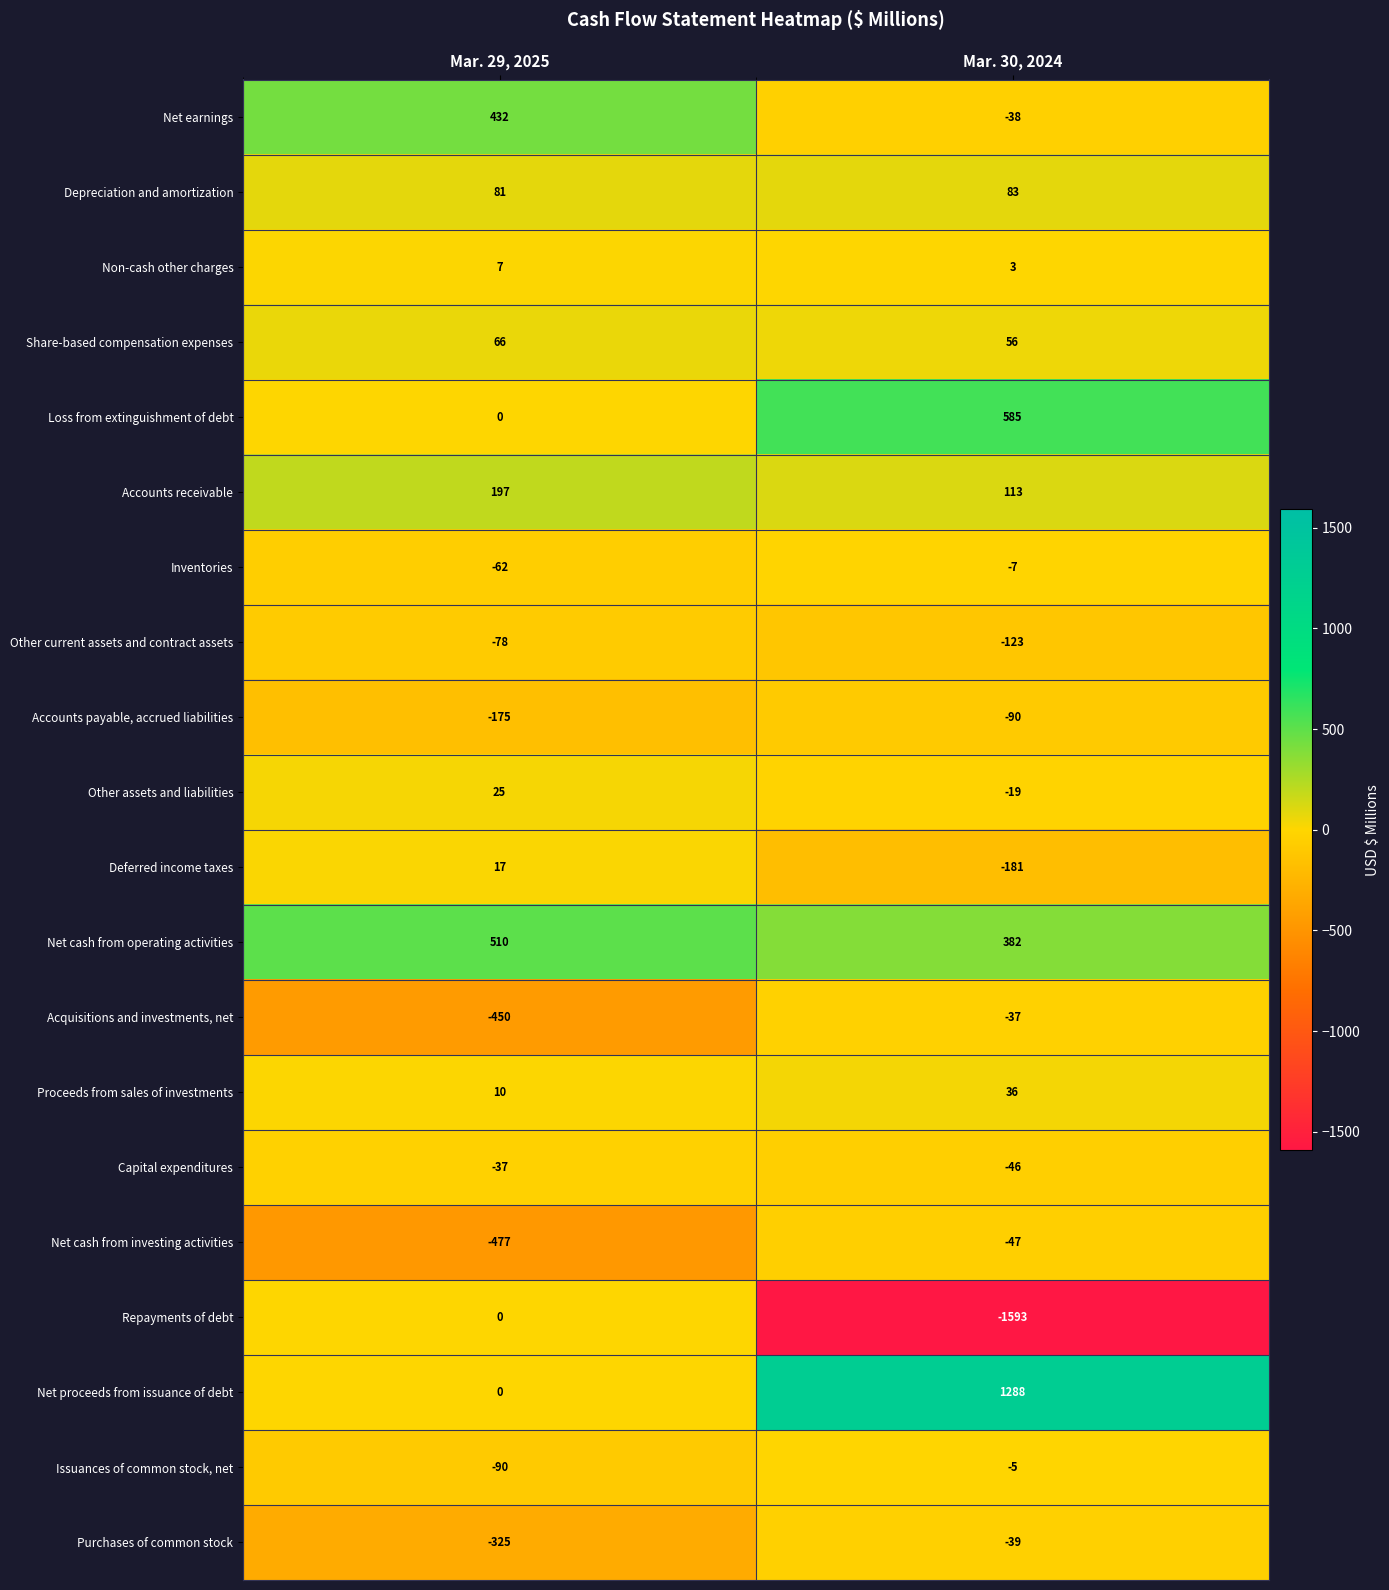

What value does the Accounts payable, accrued liabilities series have at Mar. 29, 2025?

-175